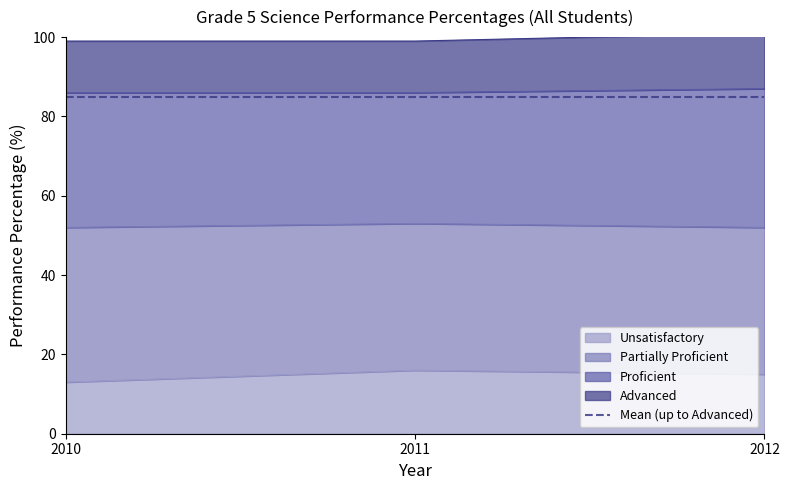

Which series has the widest spread of values?

Unsatisfactory